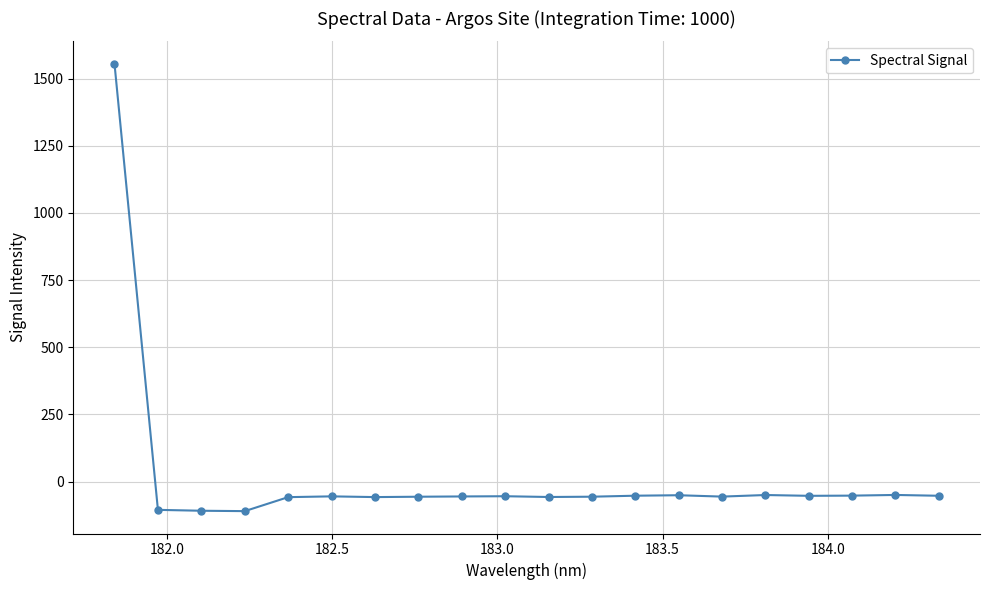

How many values are above zero?

1